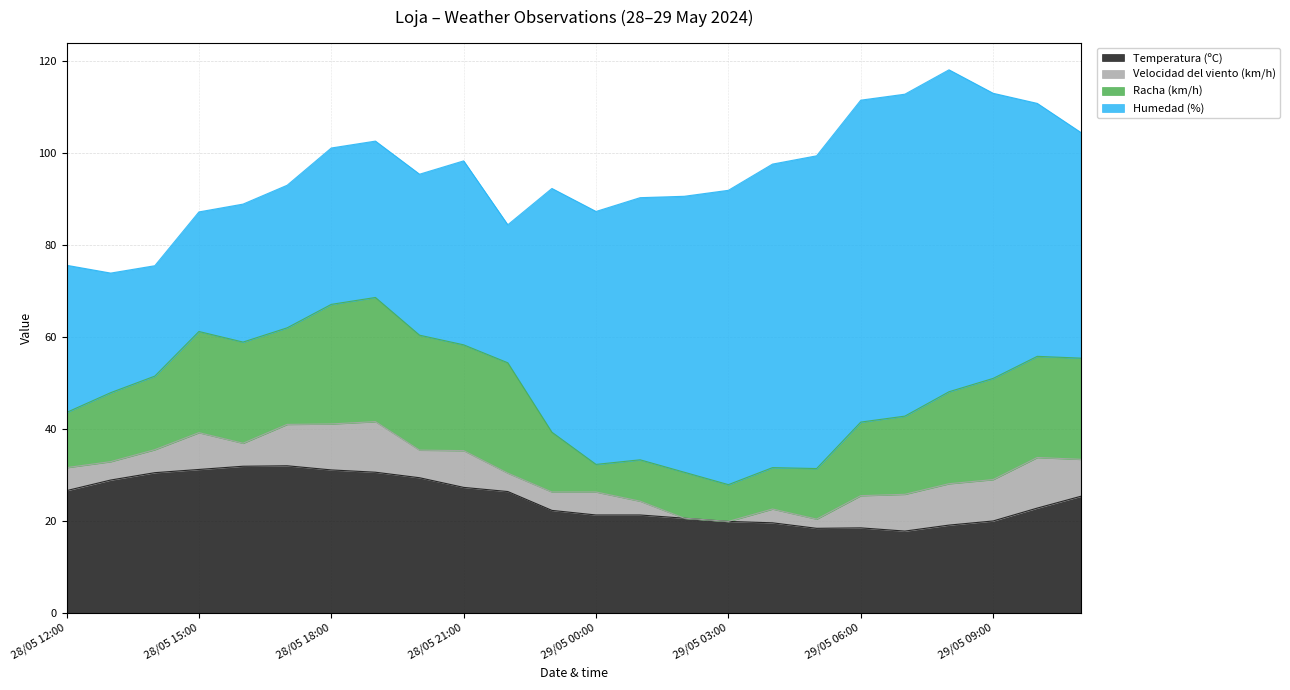

How many intersections are there between Racha (km/h) and Temperatura (ºC)?

2